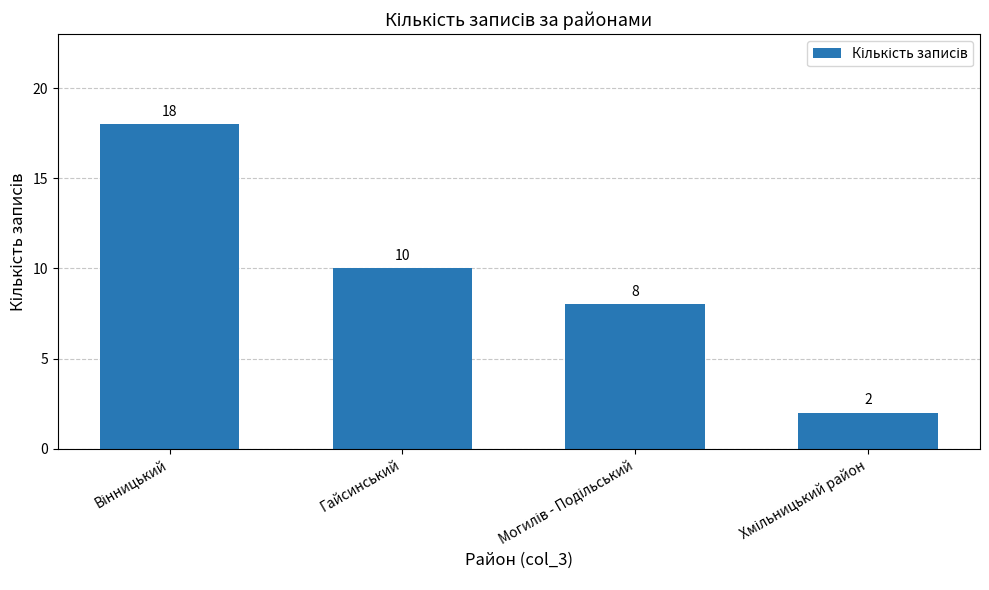

What is the difference between the maximum and minimum values?

16